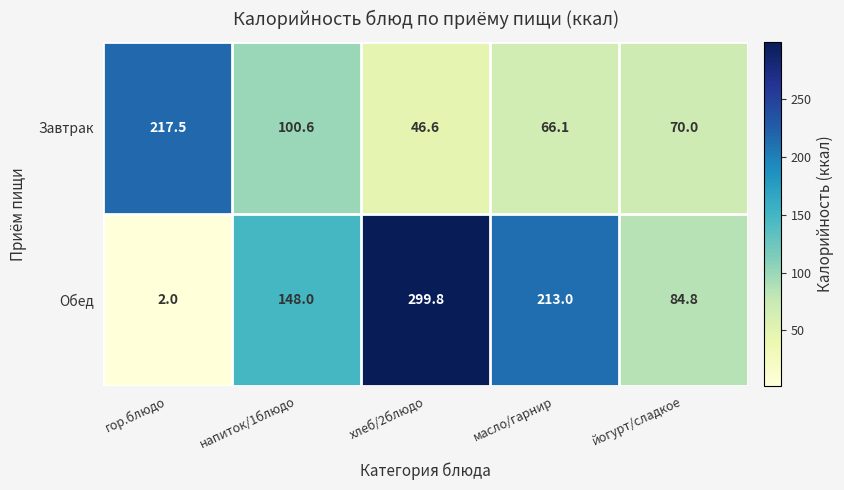

How many distinct data groups are displayed?

2